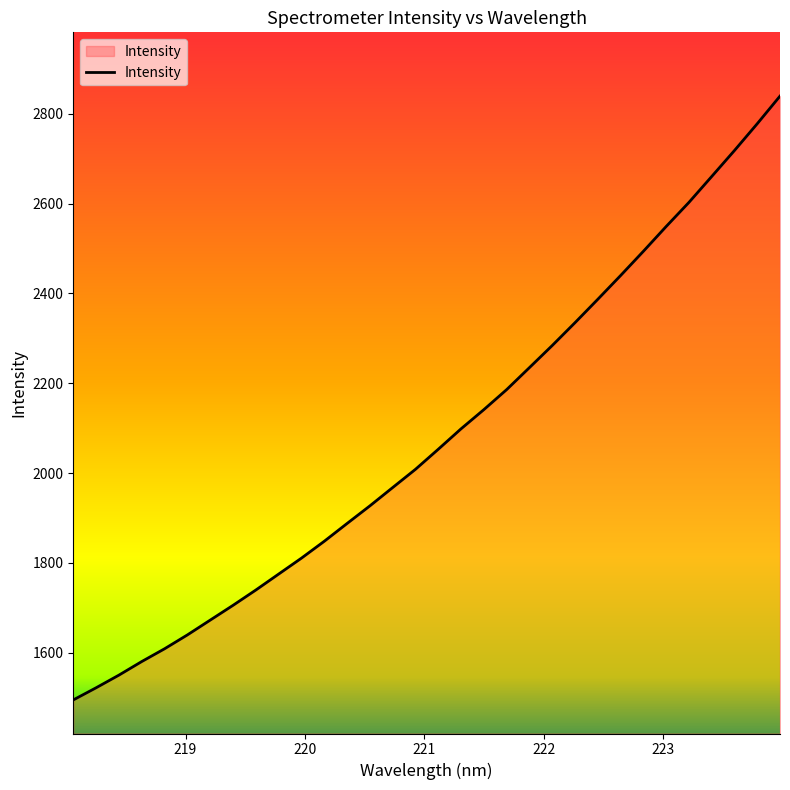

What is the difference between the maximum and minimum values?

1344.5